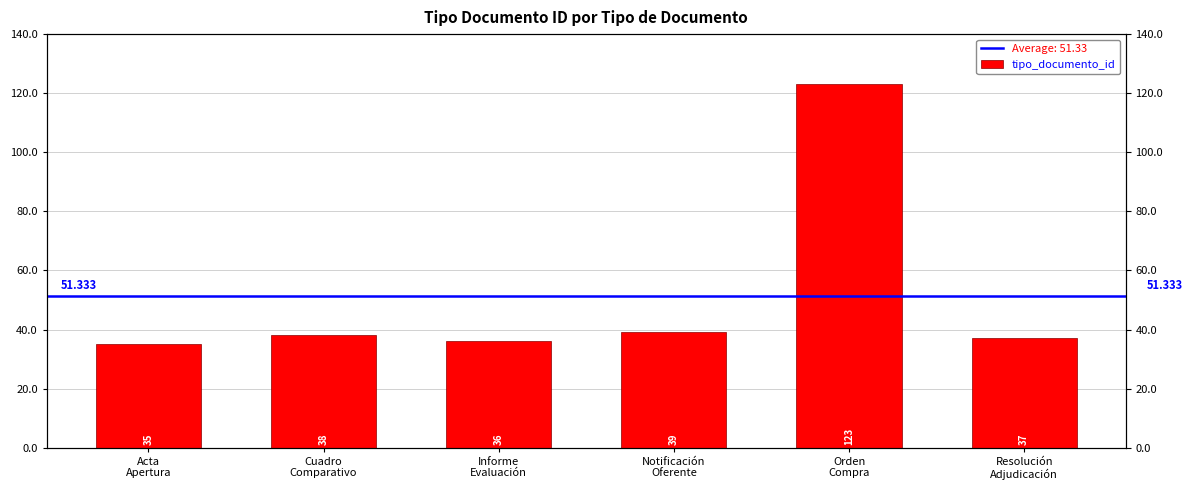

What is the label of the 2nd bar from the left?

Cuadro
Comparativo